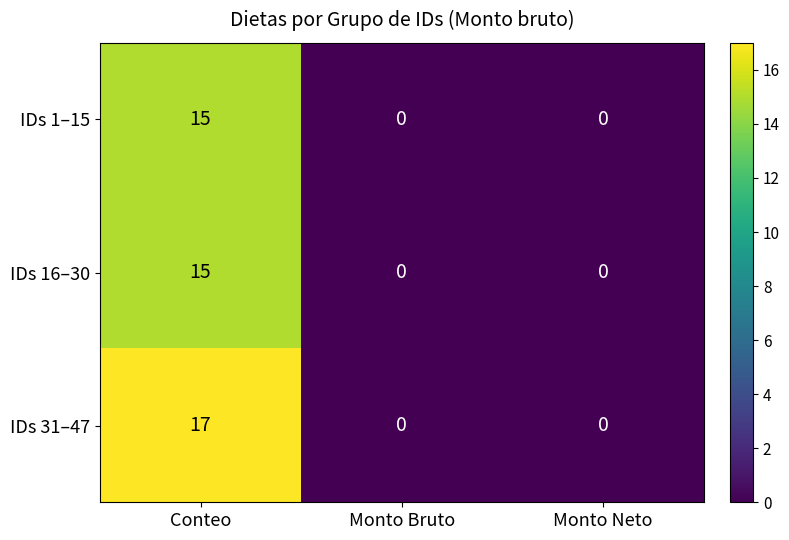

True or false: IDs 16–30 has a value of 15 at Conteo.

True